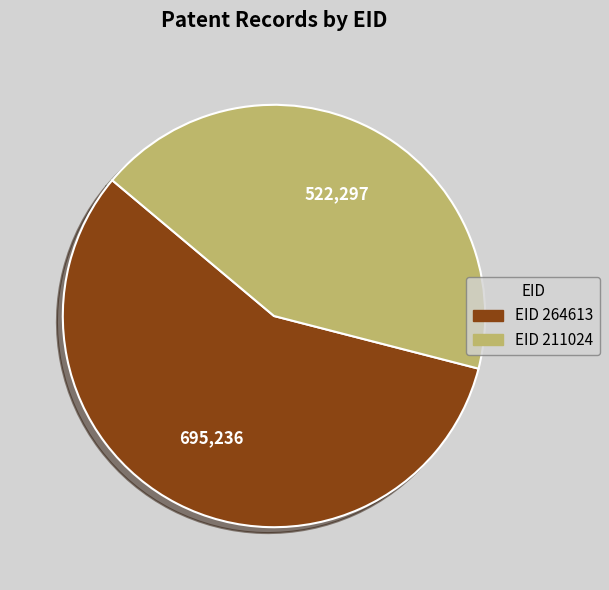

Is there any slice that represents more than half of the pie?

Yes